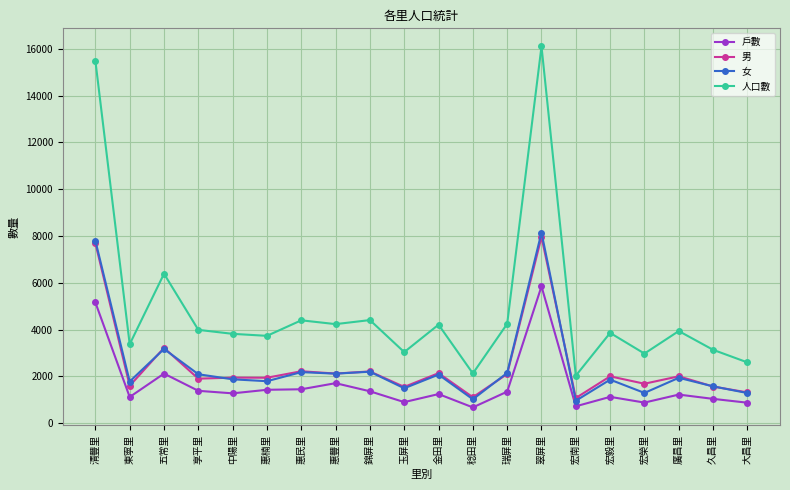

Does the chart display data point markers on the line(s)?

Yes